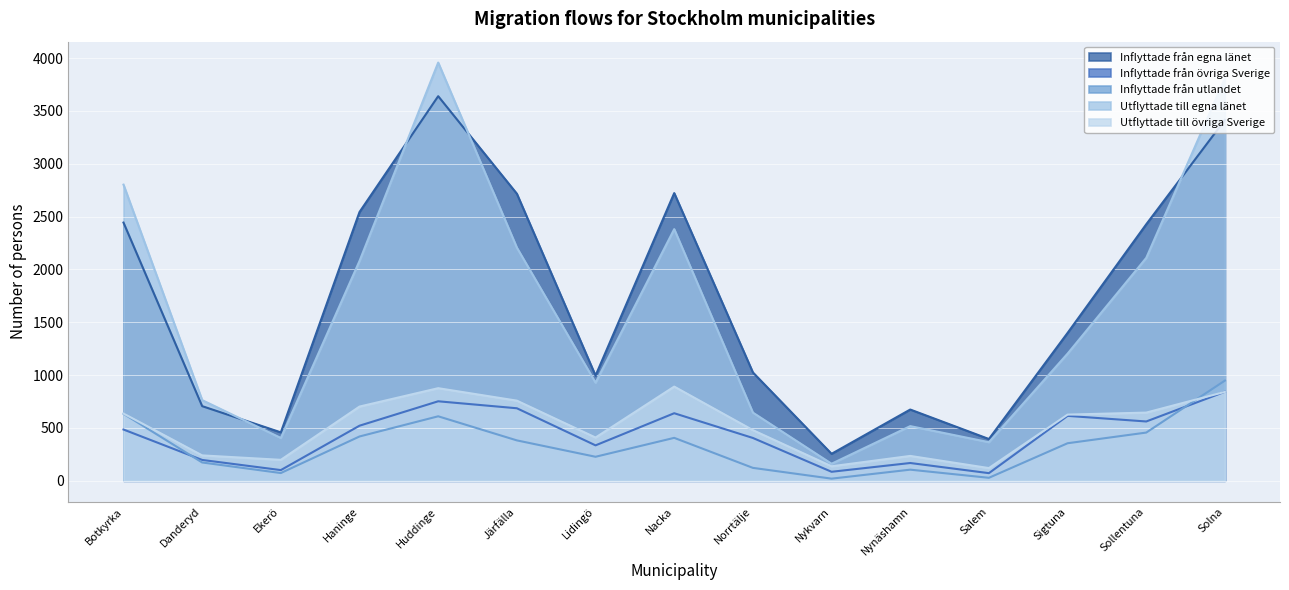

What is the lowest value of the Utflyttade till övriga Sverige series?

120